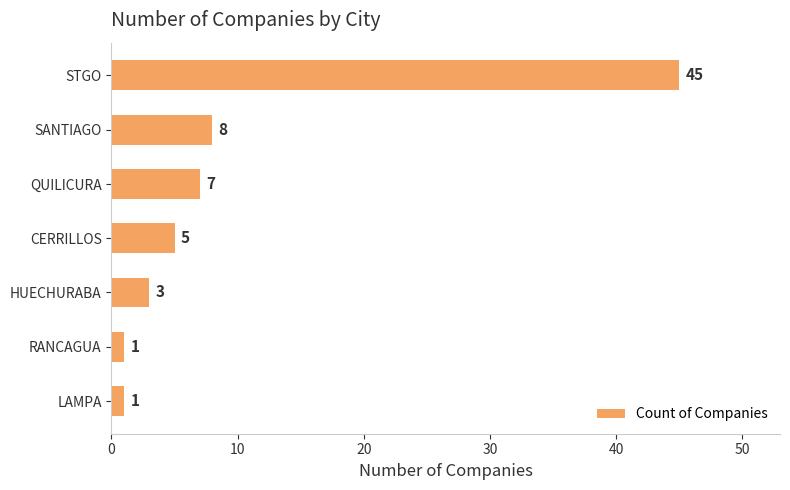

What is the average value?

10